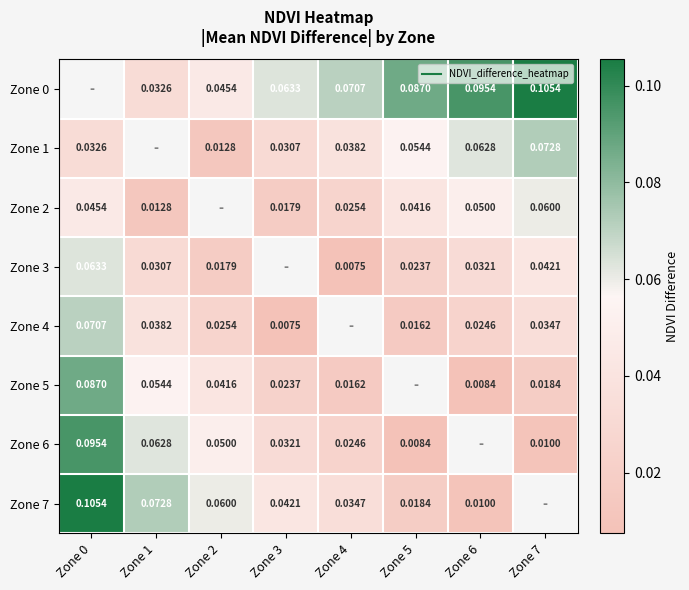

True or false: Zone 5 has a value of 0.1 at Zone 2.

False